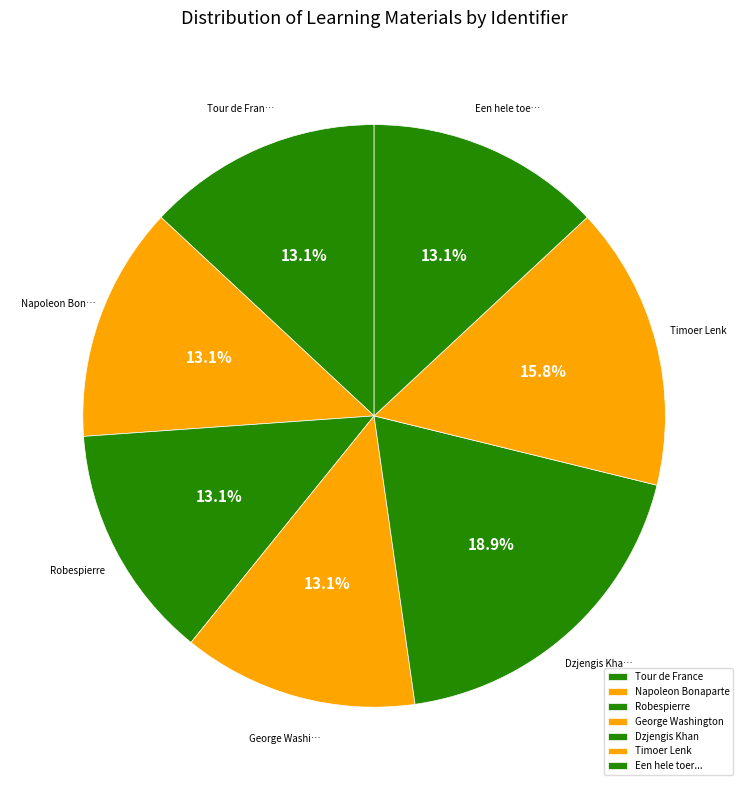

Which slice is the smallest?

Tour de France